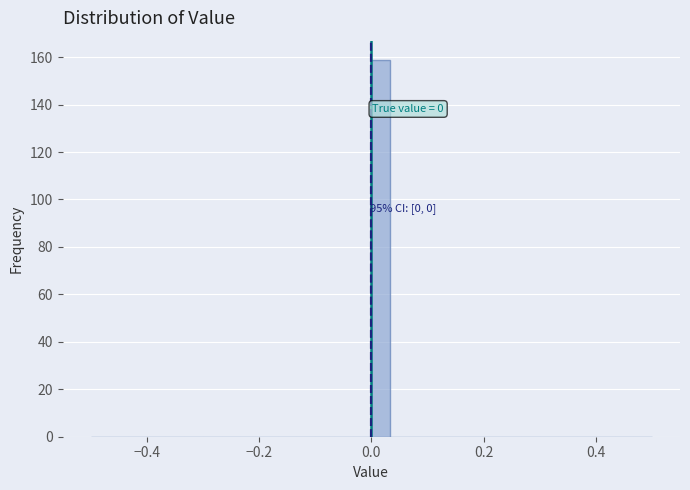

Around what value on the x-axis is the tallest bar? Give the approximate position of its centre, as read against the axis.

0.02